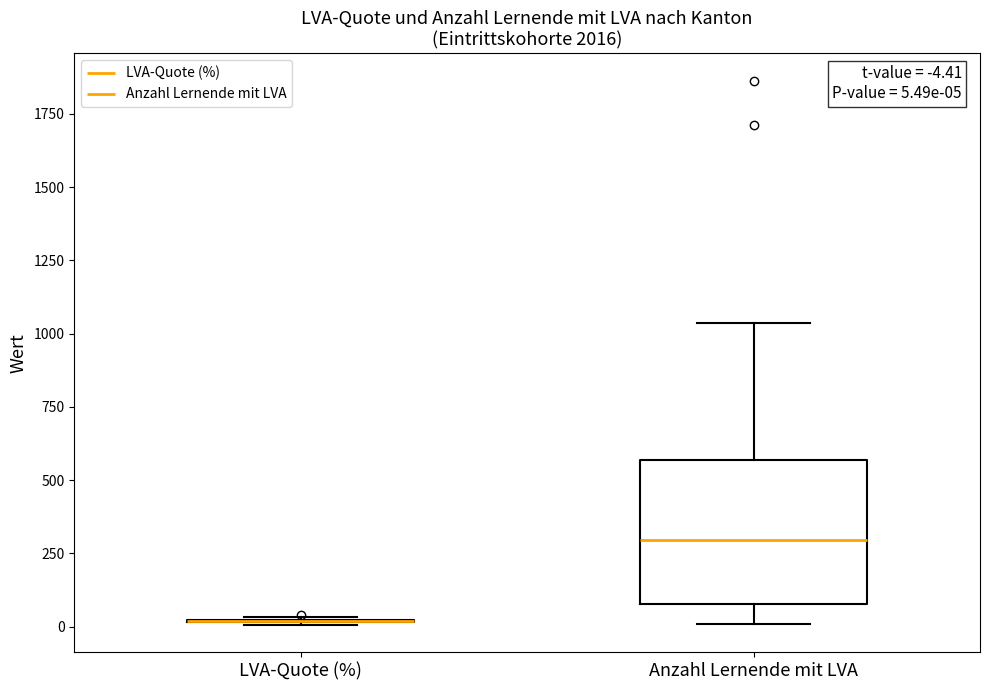

Comparing the boxes themselves (not the whiskers), which one is the tallest?

Anzahl Lernende mit LVA